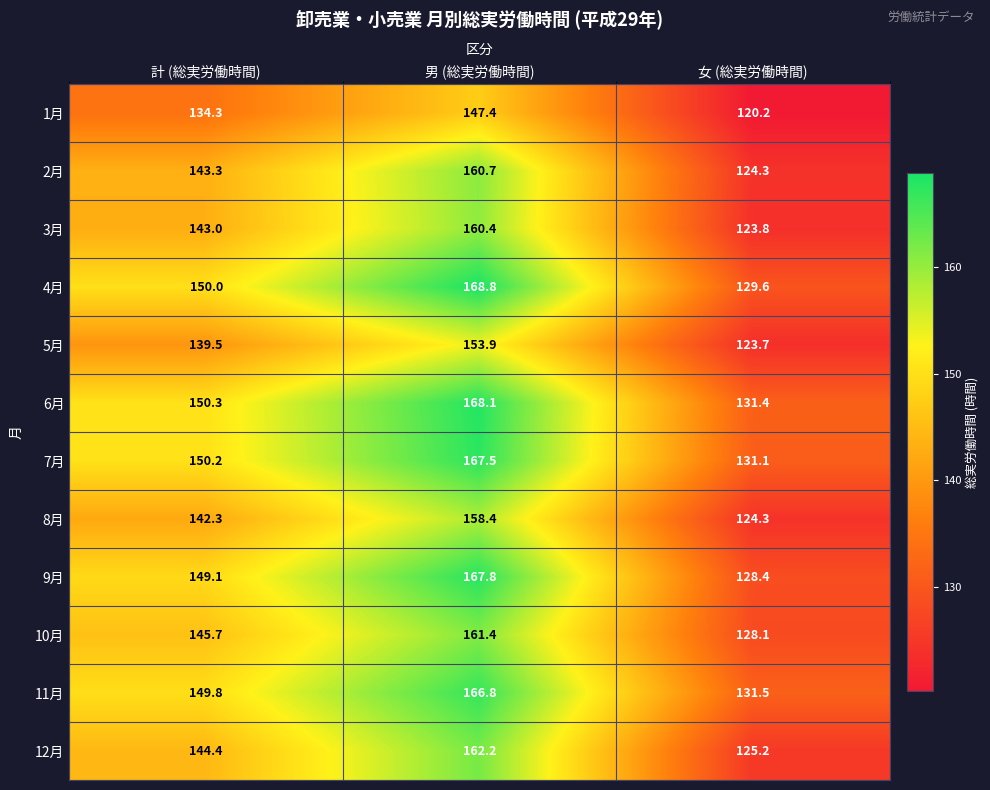

Is the value of 3月 at 男 (総実労働時間) greater than the value of 9月 at 計 (総実労働時間)?

Yes